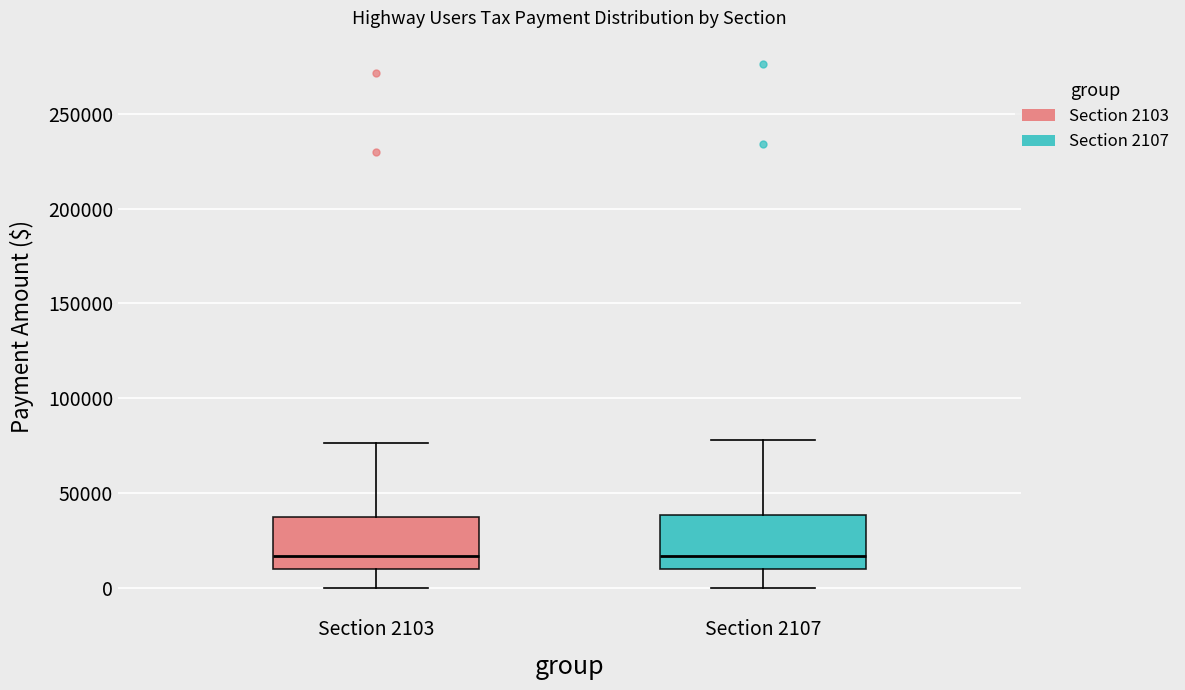

Where does the upper whisker of the box for Section 2107 end on the y-axis? The values are not printed on the chart, so give them approximately, as read against the axis.

80000